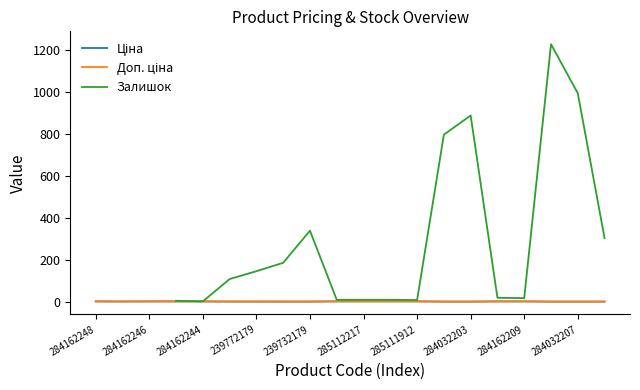

How many data points in Ціна are above 1?

4